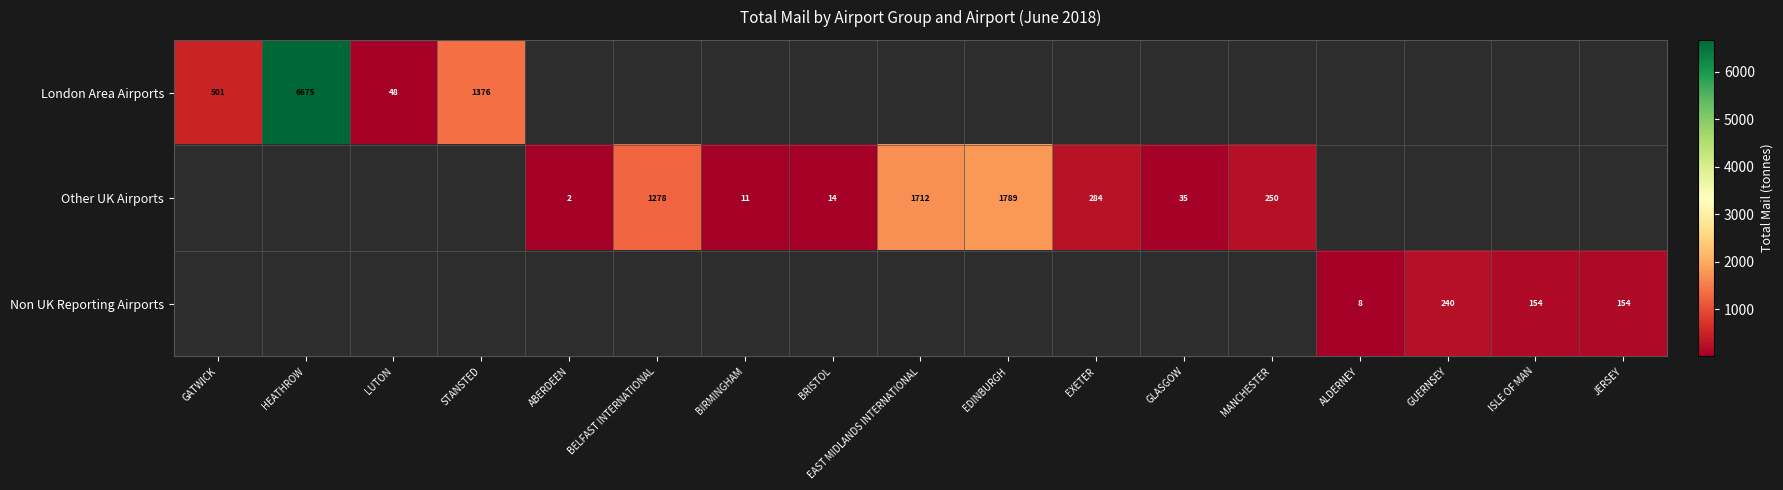

Is it true that Other UK Airports equals 1789 at EDINBURGH?

True